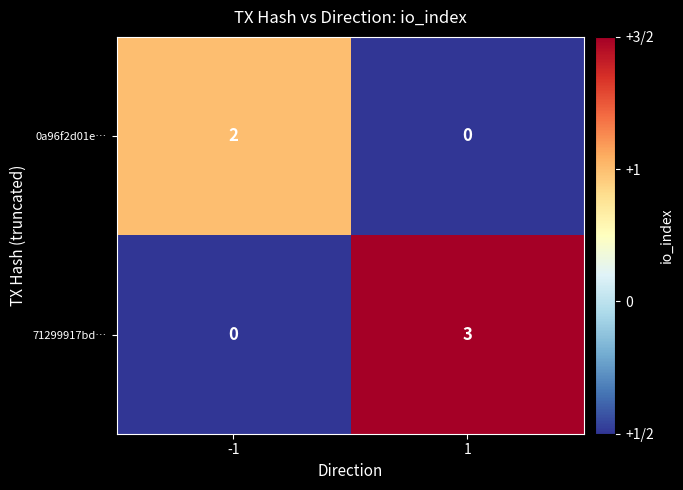

True or false: 71299917bd… has a value of 5 at 1.

False